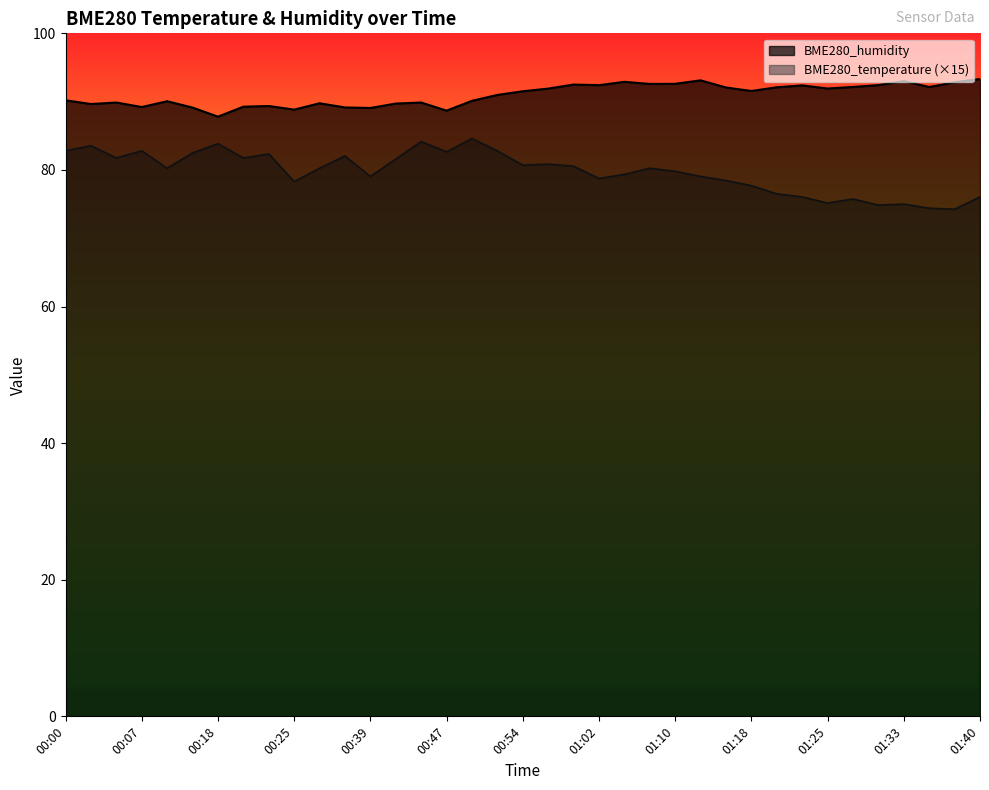

Which category has the highest value in the BME280_humidity series?

01:40